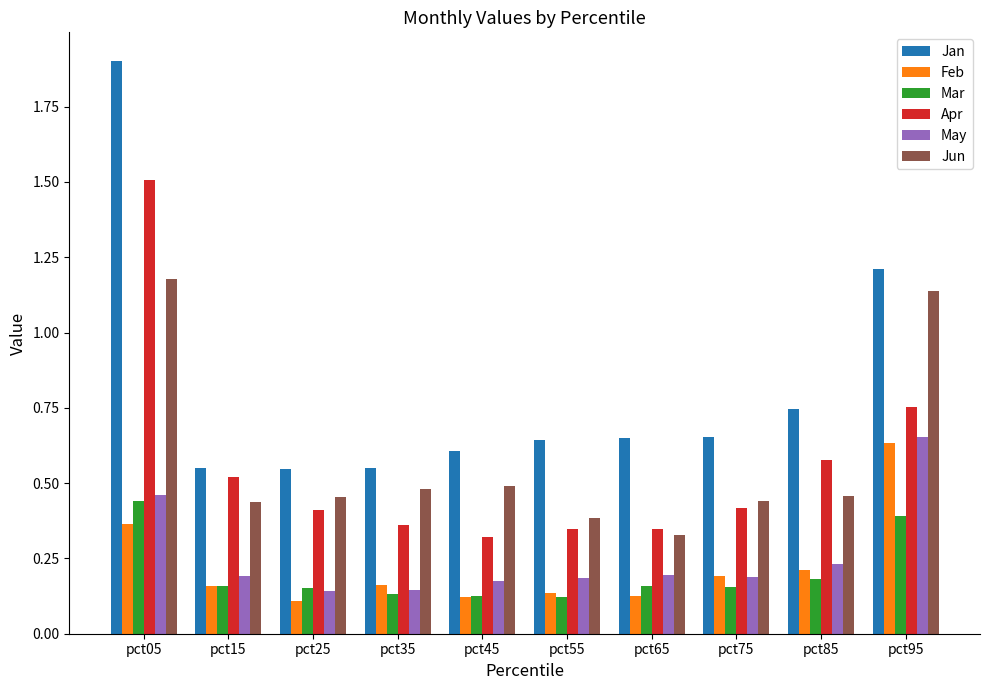

What are all the series names shown in the legend?

Jan, Feb, Mar, Apr, May, Jun